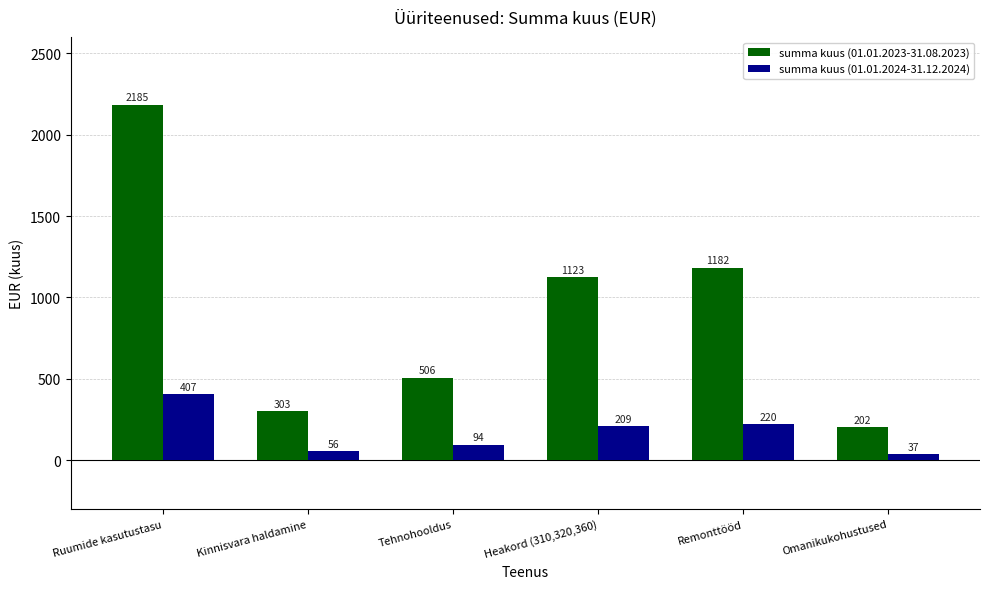

Which series has the widest spread of values?

summa kuus (01.01.2023-31.08.2023)